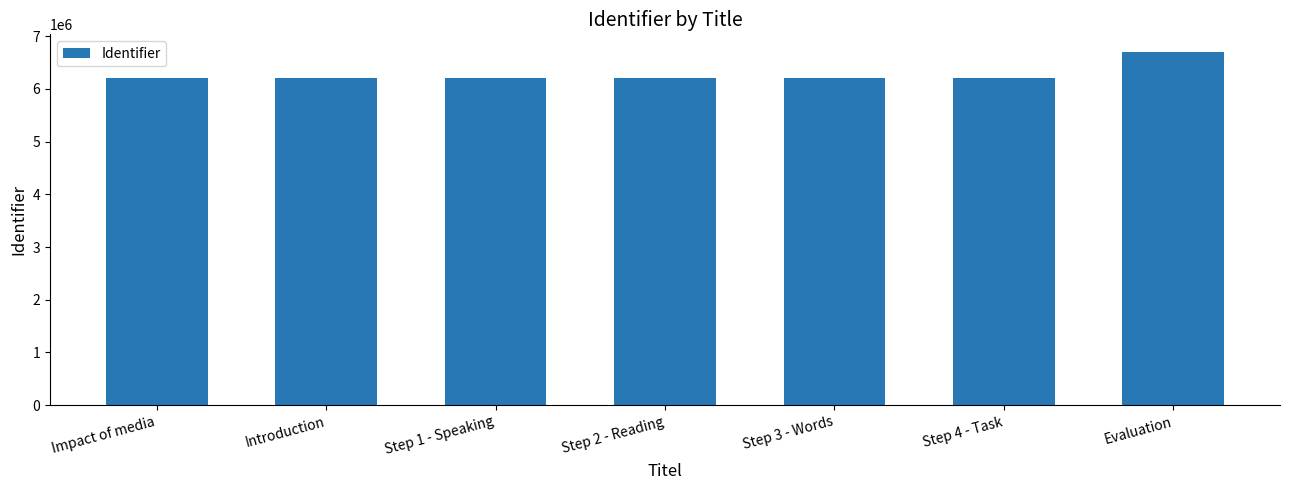

Which label corresponds to the largest value in the chart?

Evaluation